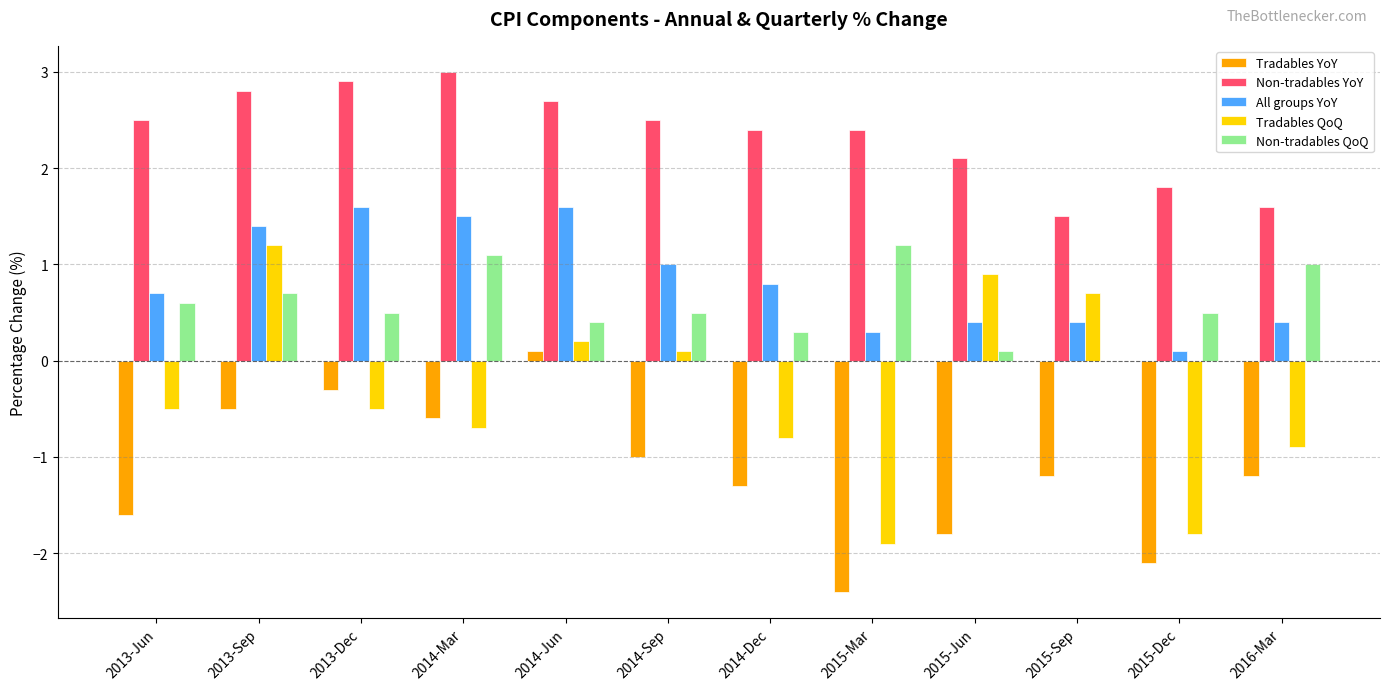

What is the sum of the All groups YoY values at 2013-Dec and 2016-Mar?

2.0